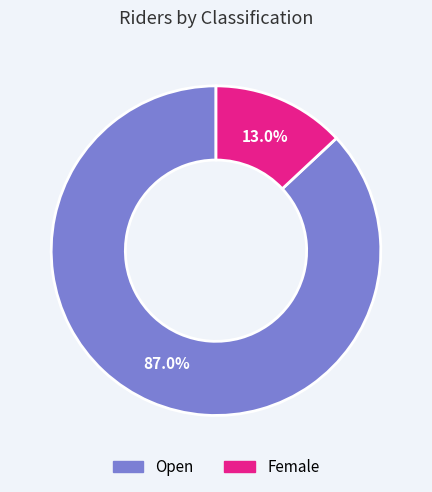

Count the number of slices in the pie.

2